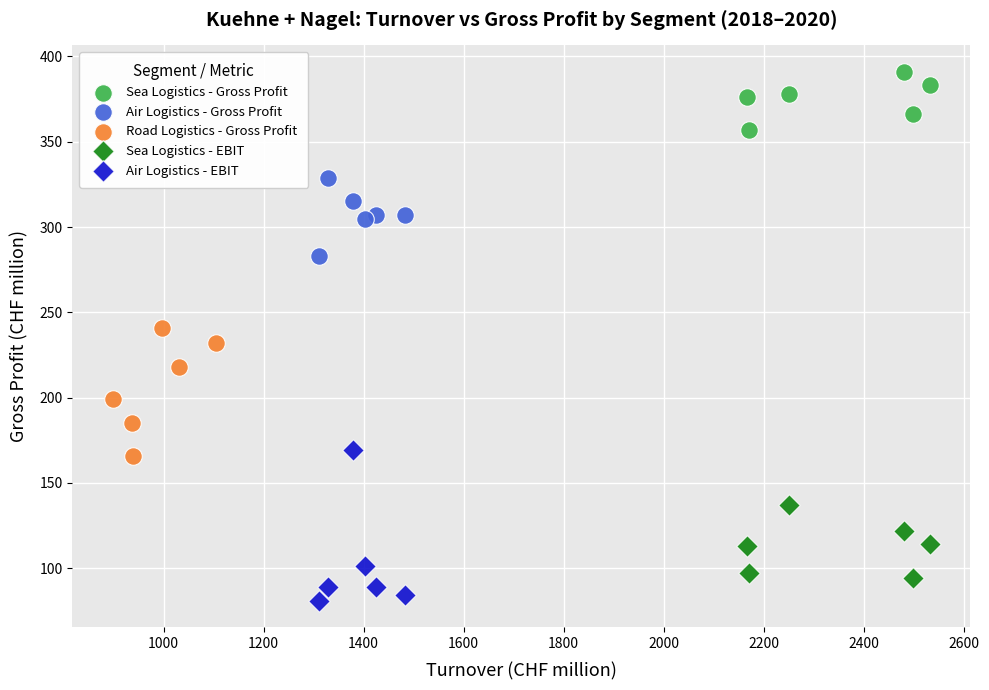

Which series reaches the maximum Y coordinate?

Sea Logistics - Gross Profit